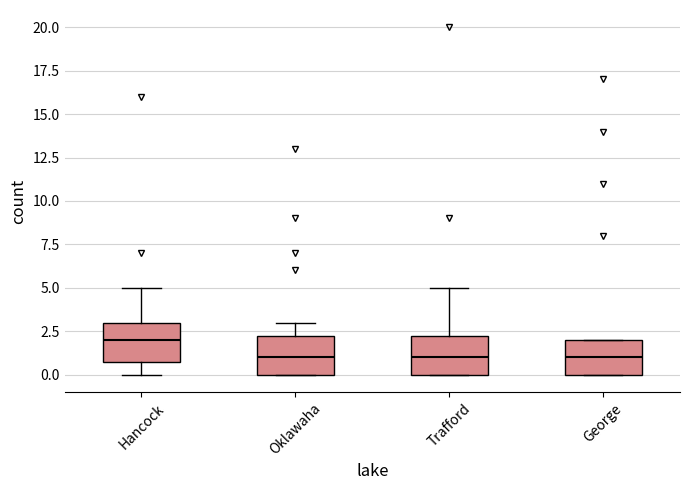

Reading left to right, transcribe this box plot: for each box, give where its median line is, the range the box spans, and where its two whiskers end, as read against the y-axis. The values are not printed on the chart, so give them approximately, as read against the axis.

Hancock: median 2.0, box 1.0 to 3.0, whiskers 0.0 to 5.0
Oklawaha: median 1.0, box 0.0 to 2.5, whiskers 0.0 to 3.0
Trafford: median 1.0, box 0.0 to 2.5, whiskers 0.0 to 5.0
George: median 1.0, box 0.0 to 2.0, whiskers 0.0 to 2.0